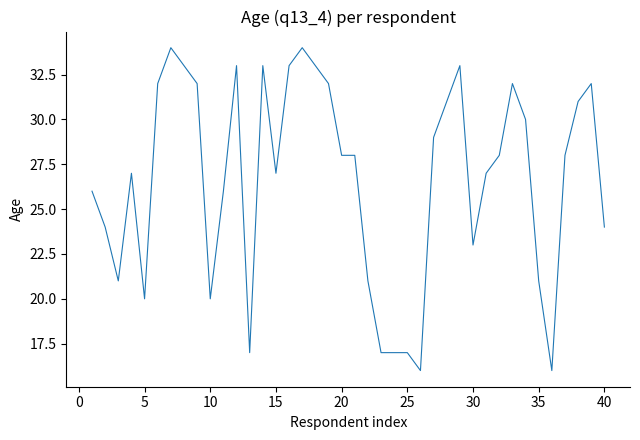

What is the greatest value displayed?

34